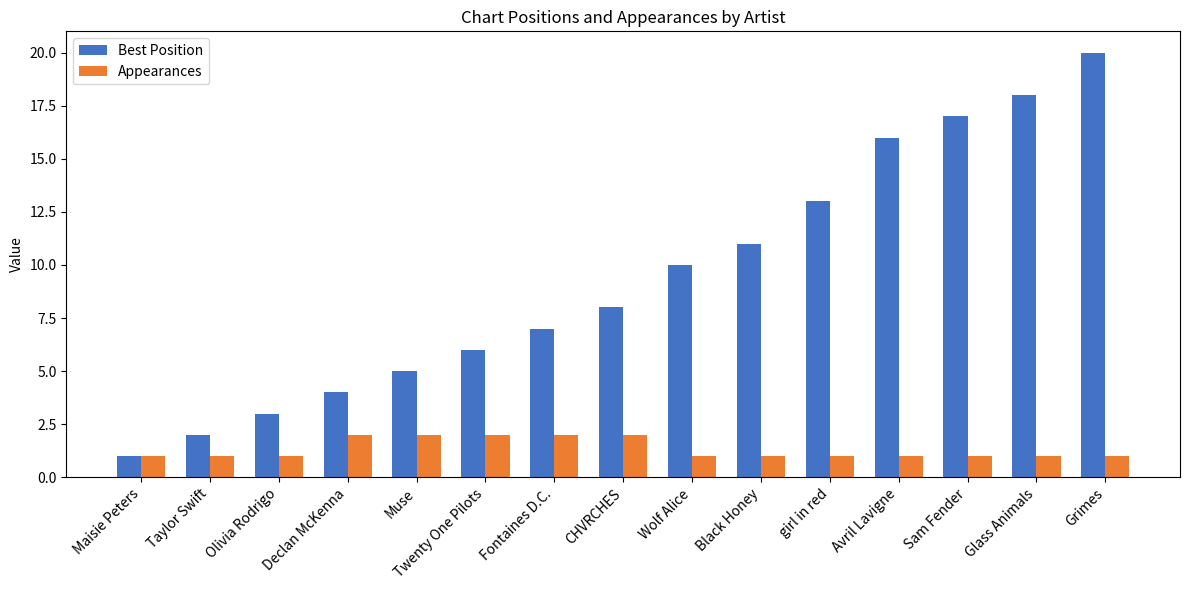

Which category has the highest value across all series?

Grimes